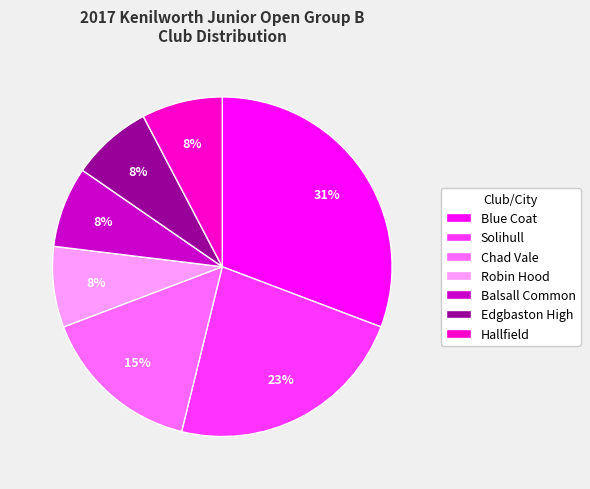

Which slice is the largest?

Blue Coat